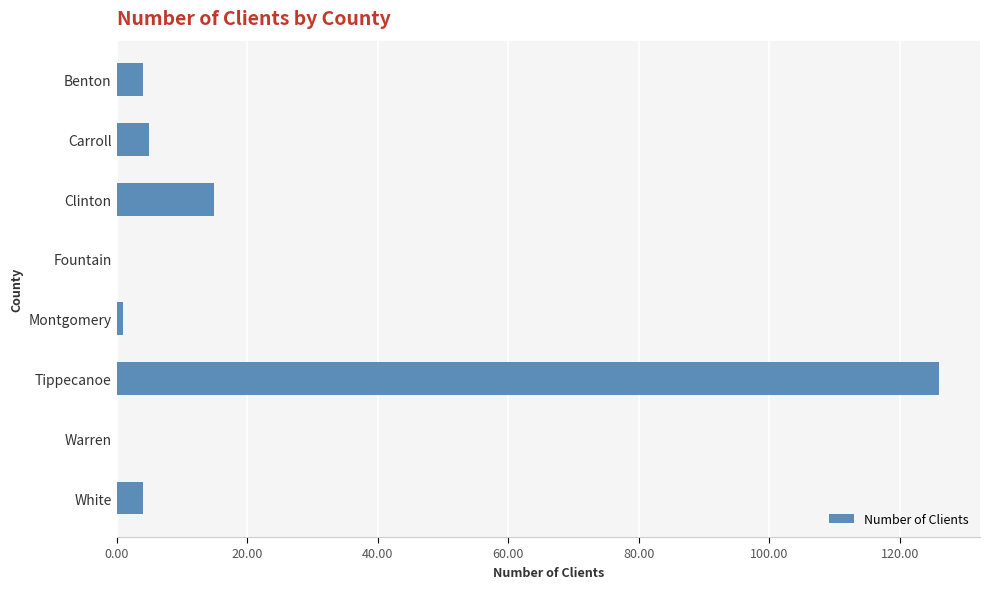

At which label is the value closest to 63?

Clinton